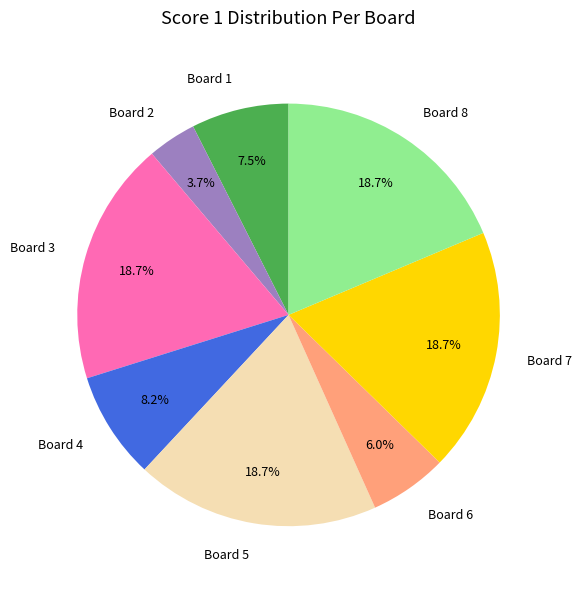

Does any single category account for the majority?

No